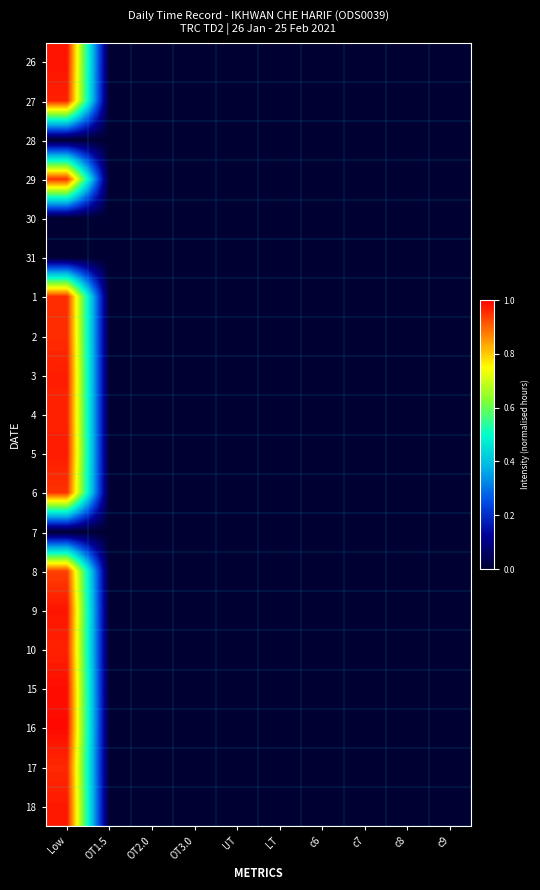

How many series are shown in this chart?

20